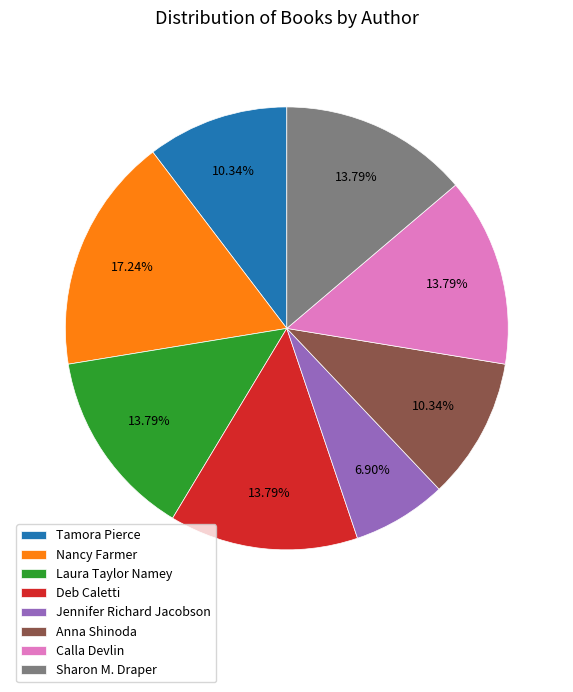

To the nearest percent, what is the difference between the largest and smallest slice percentages?

10%